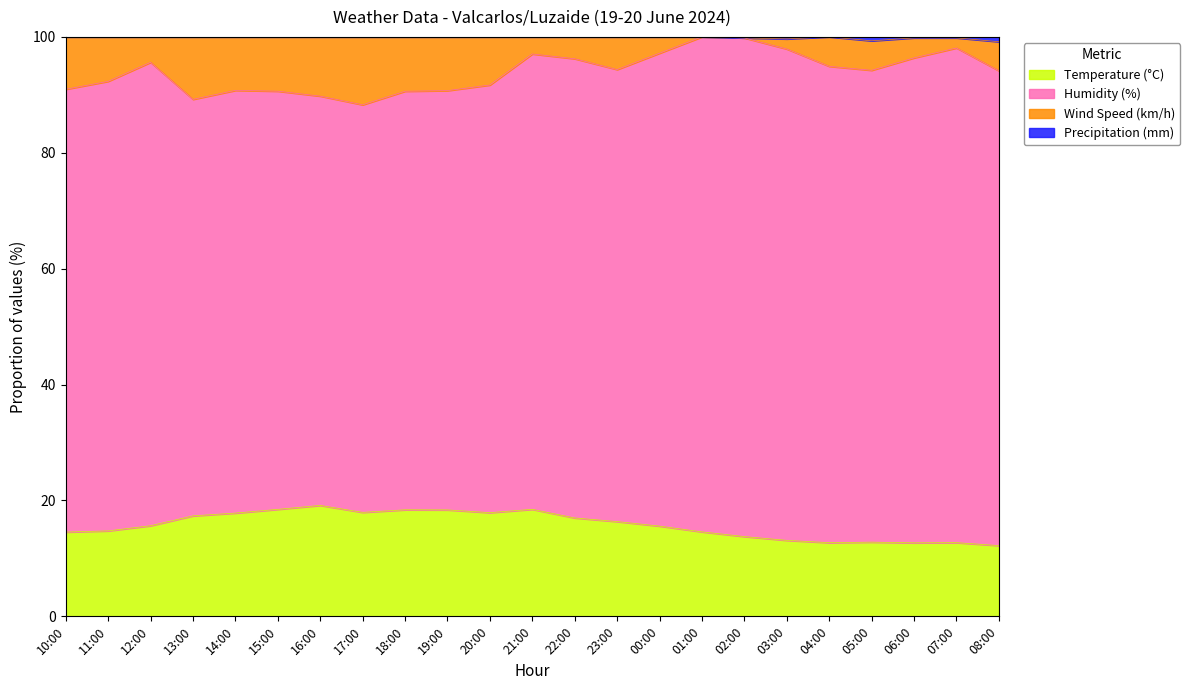

Is it true that Temperature (°C) equals 22.3 at 02:00?

False